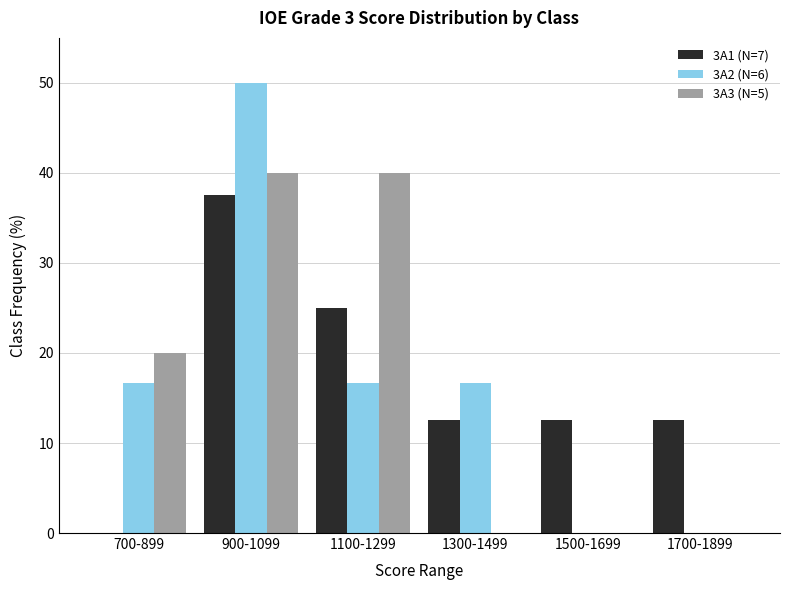

What is the sum of all 3A2 (N=6) values?

100.0